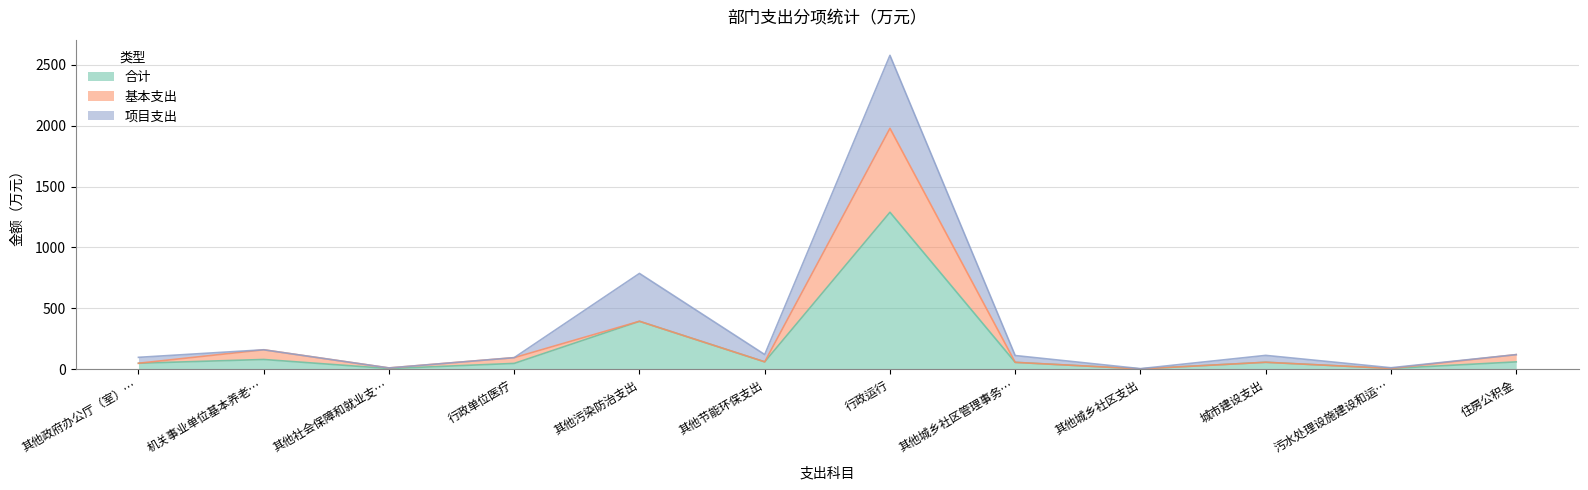

Which series has the widest spread of values?

合计